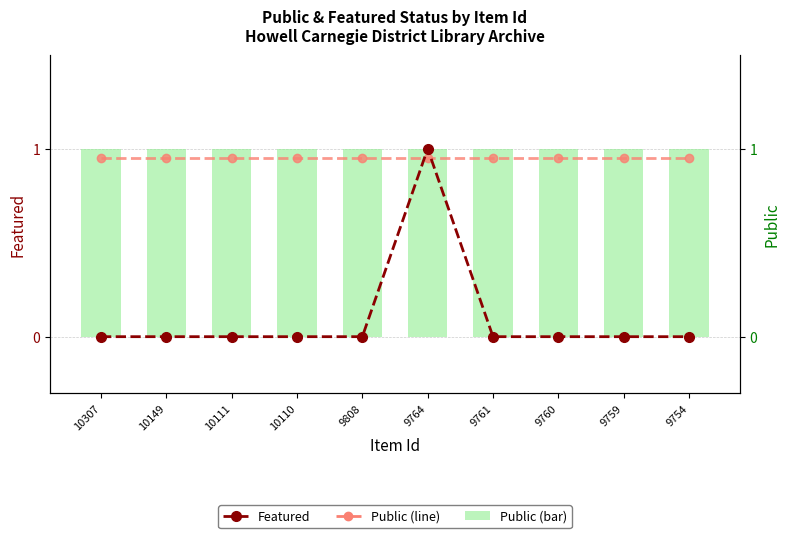

Which series has the largest total across all categories?

Public